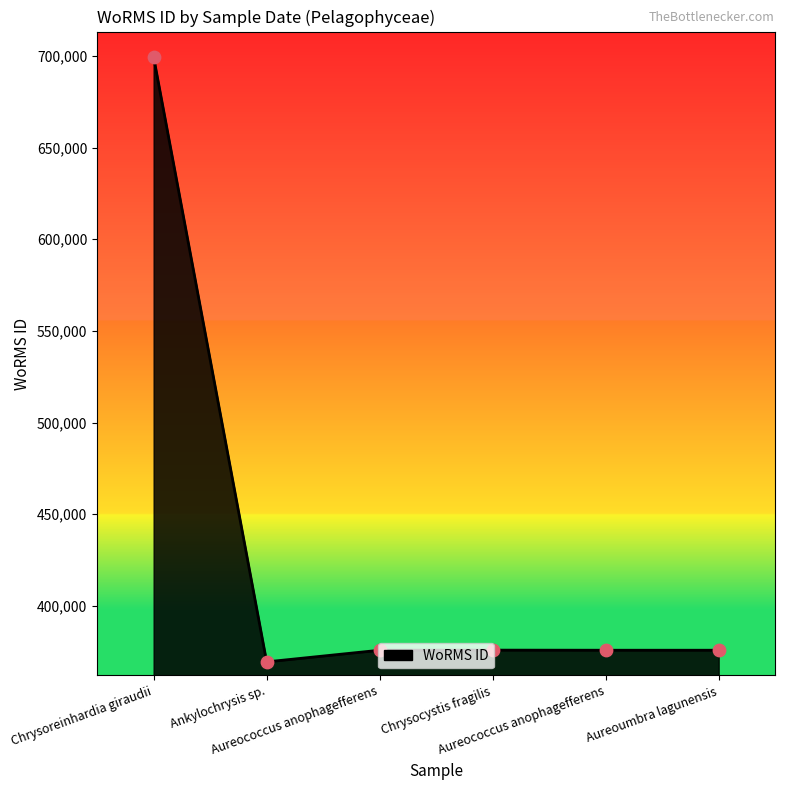

Does the chart have visible grid lines?

No